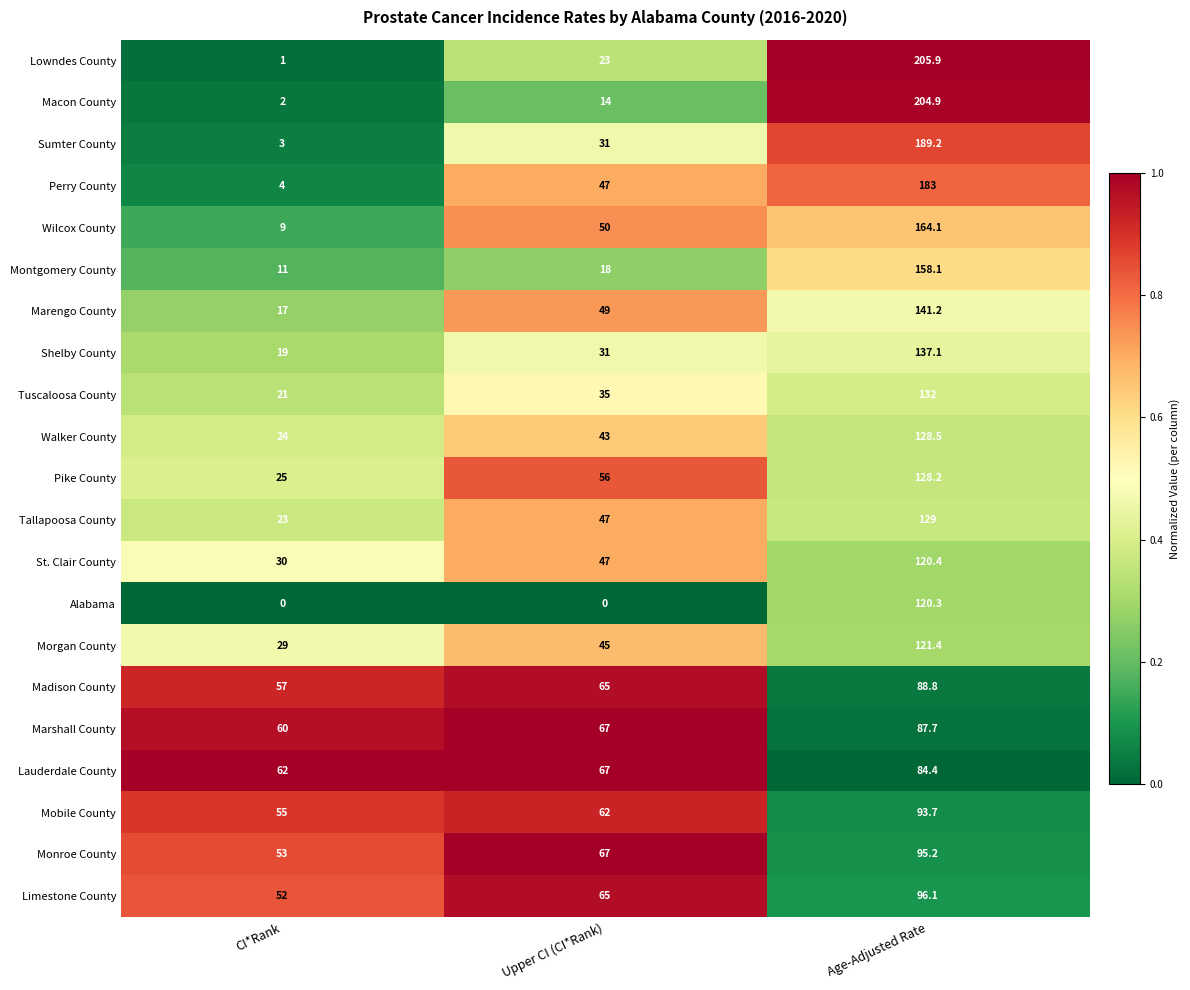

At which category is the sum across all series the highest?

Age-Adjusted Rate